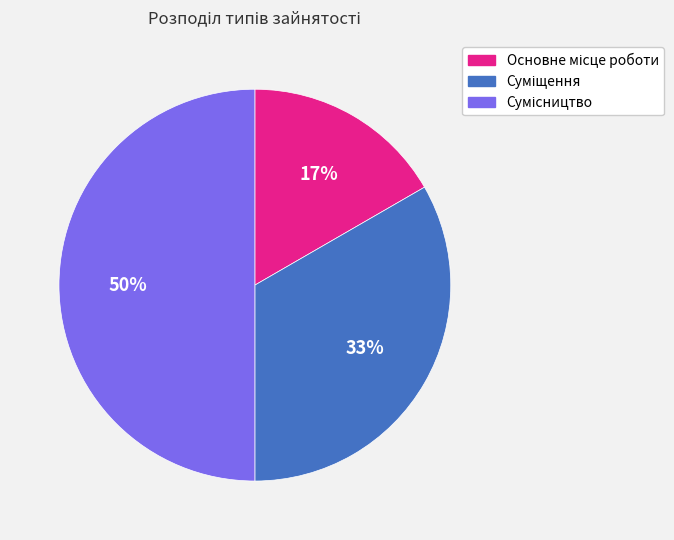

Count the number of slices in the pie.

3